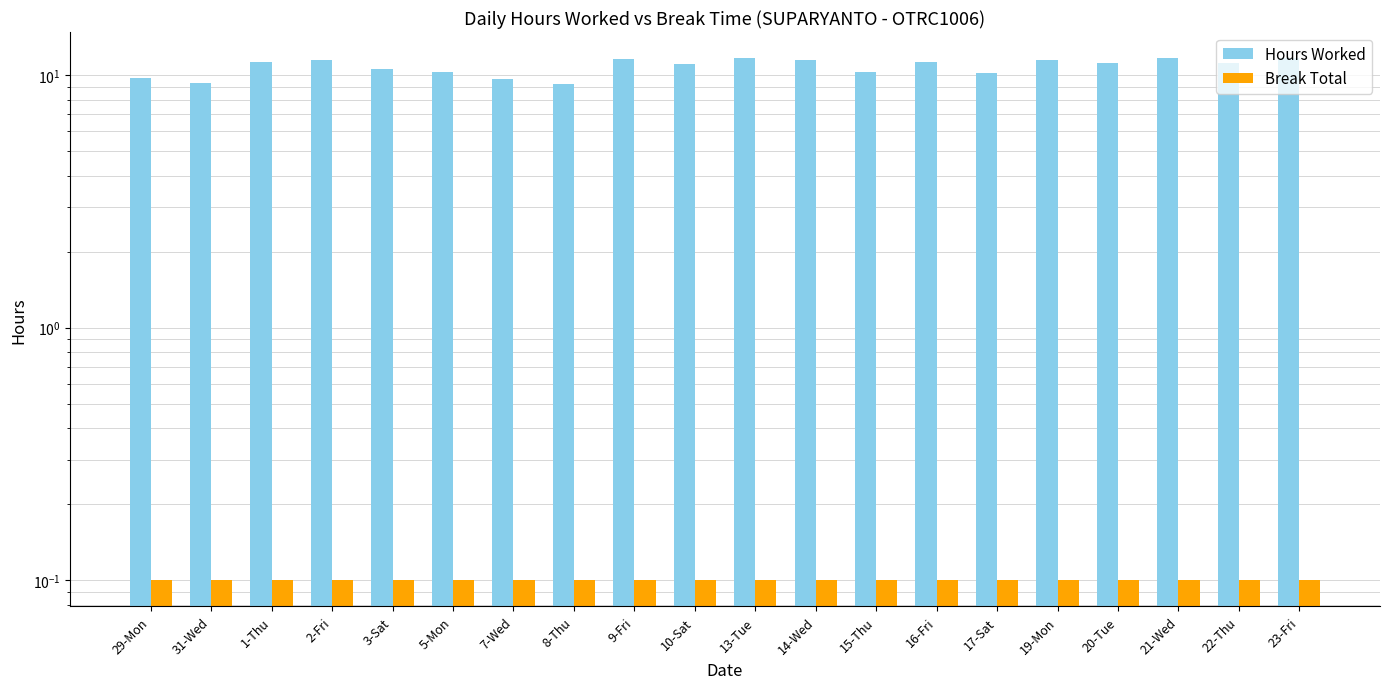

Is it true that Hours Worked equals 14.6 at 29-Mon?

False